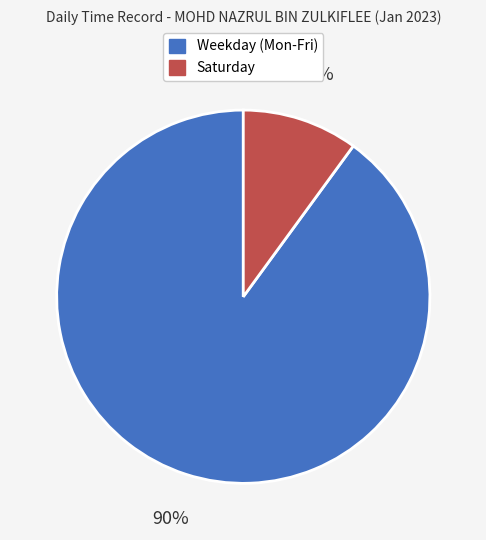

To the nearest percent, what is the difference between the largest and smallest slice percentages?

80%